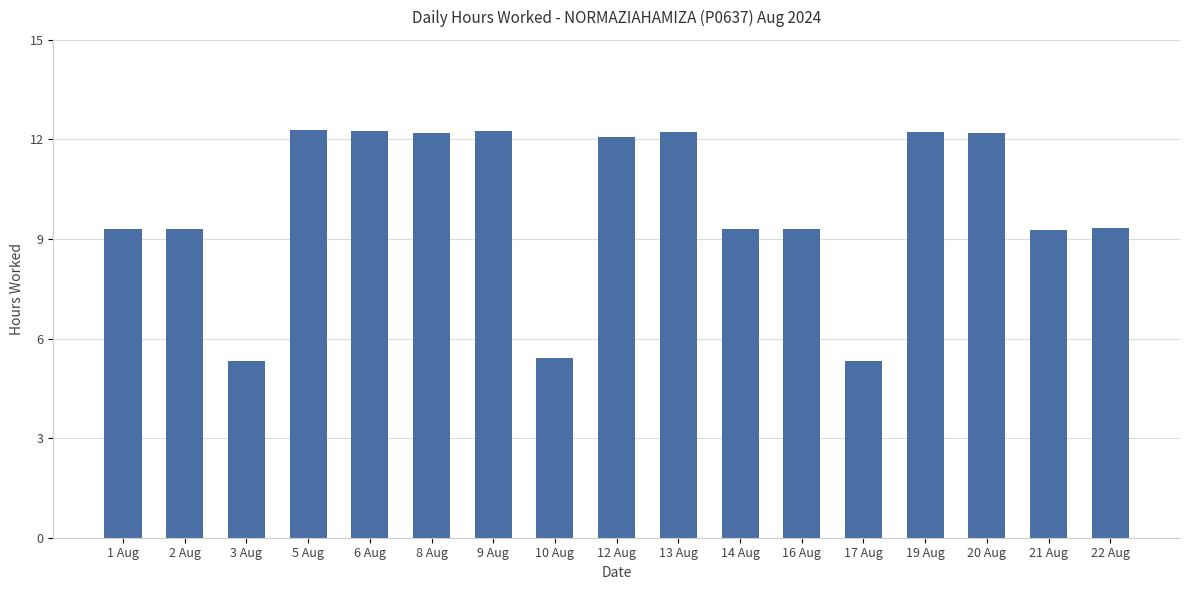

What is the greatest value displayed?

12.3